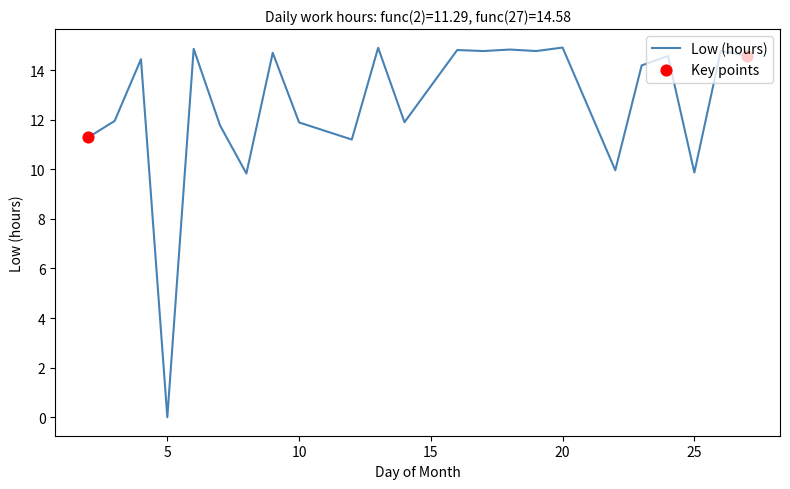

What is the difference between the maximum and minimum values?

14.9